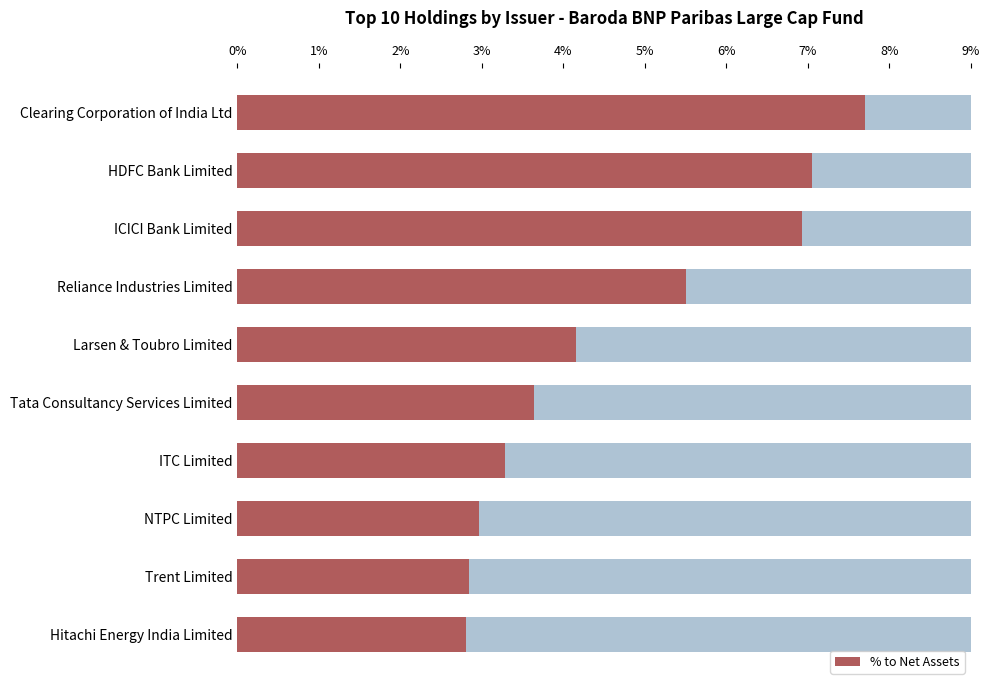

True or false: the data shows 0.0 at Larsen & Toubro Limited.

True